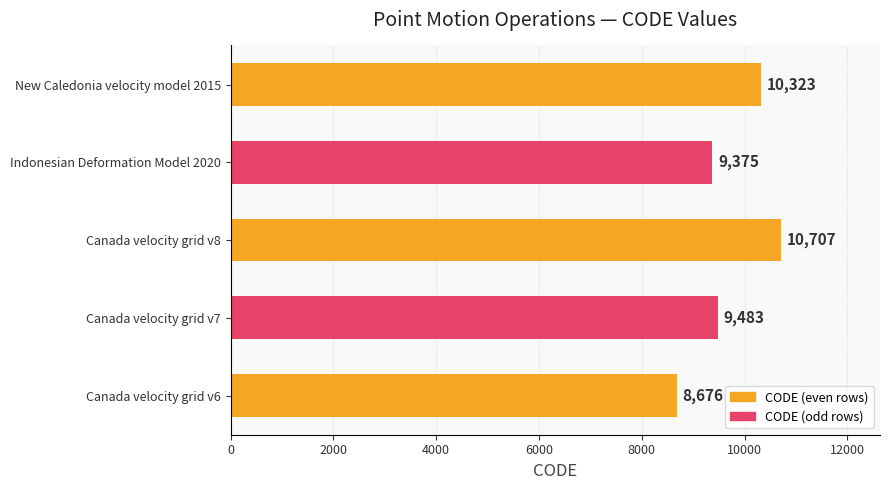

What is the difference between the maximum and minimum values?

2031